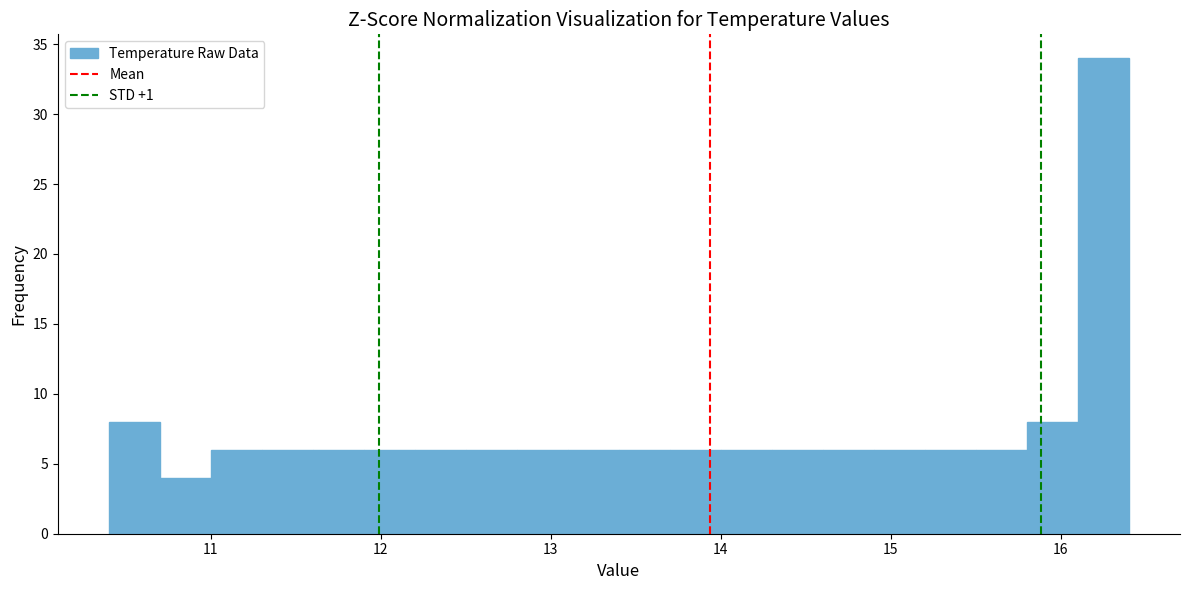

Around what value on the x-axis is the tallest bar? Give the approximate position of its centre, as read against the axis.

16.3